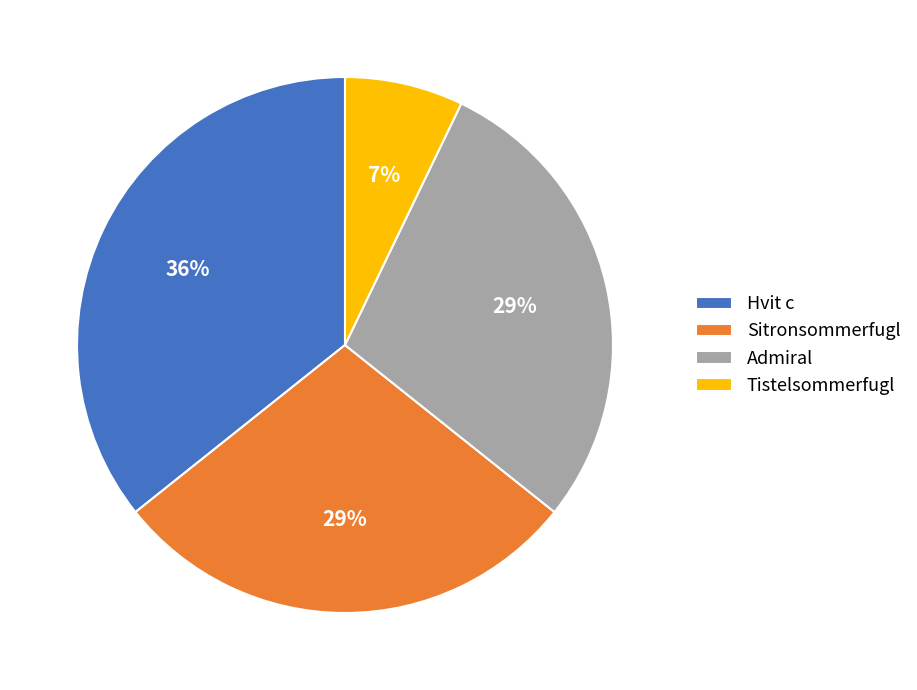

The Admiral slice represents 29% of the pie. True or false?

True